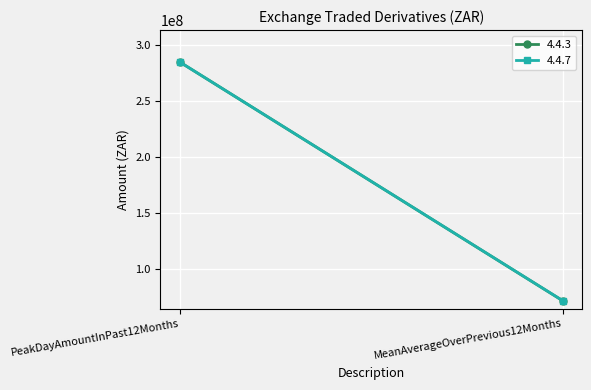

What is the sum of the 4.4.7 values at PeakDayAmountInPast12Months and MeanAverageOverPrevious12Months?

356458832.8